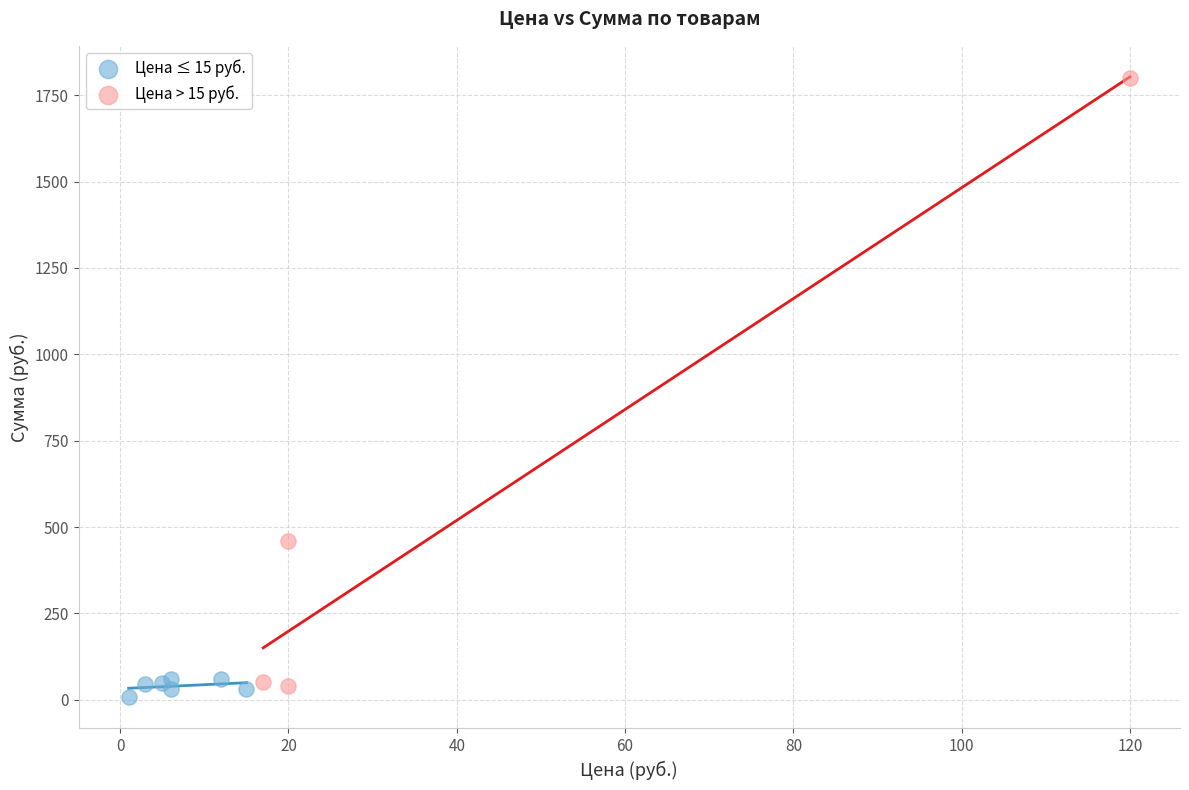

Which series has the widest spread of Y values?

Цена > 15 руб.